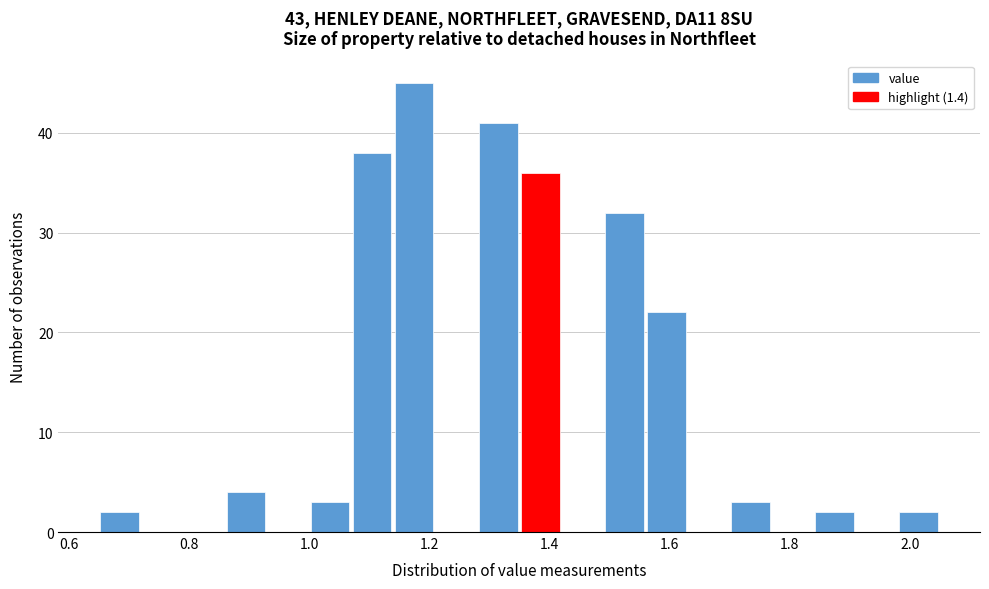

Read against the x-axis, roughly where is the centre of the tallest bar?

1.18